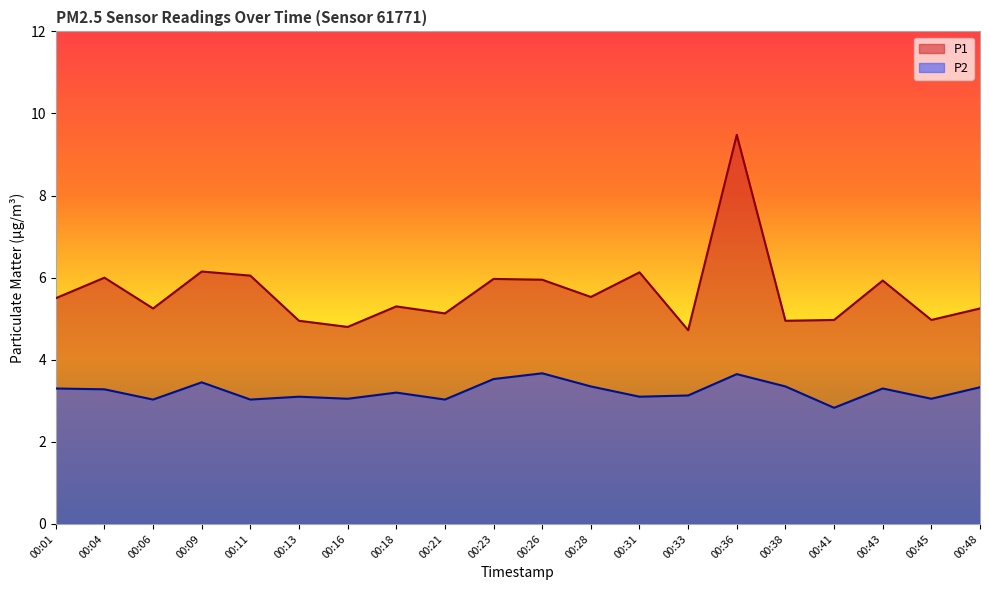

What is the sum of the P2 values at 00:43 and 00:21?

6.3